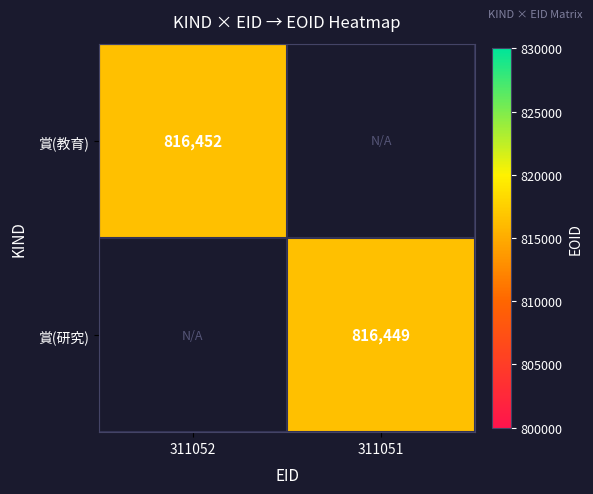

True or false: 賞(教育) has a value of 1461684 at 311052.

False